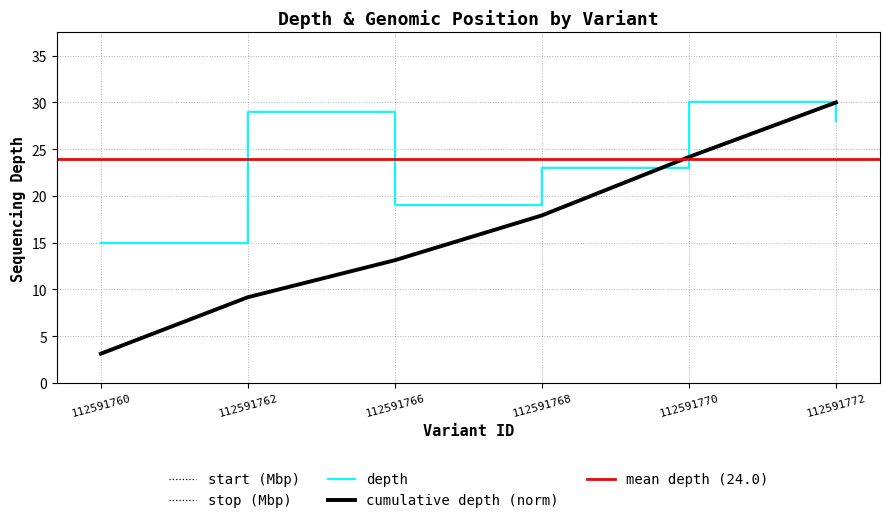

Which series has the largest total across all categories?

start